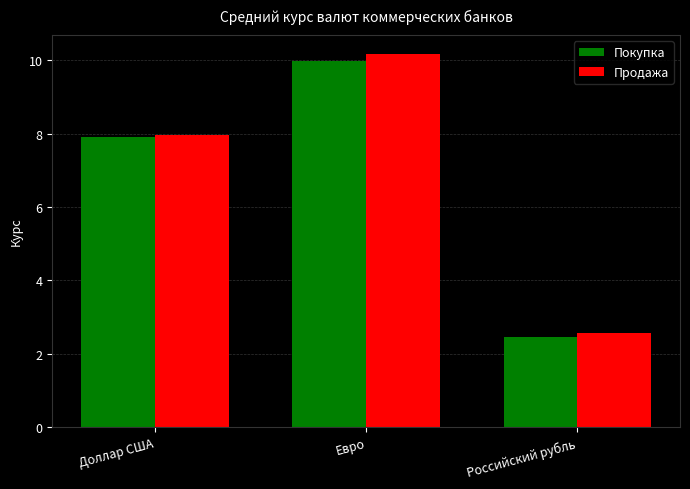

Reading right to left, what are all the values shown in this chart?

Покупка: Российский рубль=2.5	Евро=10.0	Доллар США=7.9
Продажа: Российский рубль=2.6	Евро=10.2	Доллар США=8.0